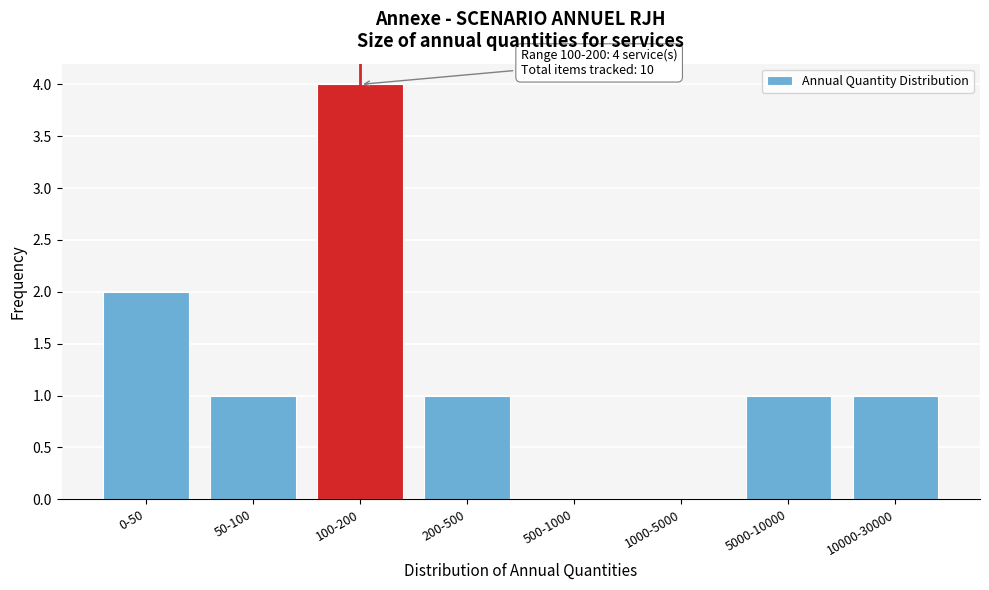

Reading left to right, transcribe all the data shown in this chart.

0-50=2	50-100=1	100-200=4	200-500=1	500-1000=0	1000-5000=0	5000-10000=1	10000-30000=1